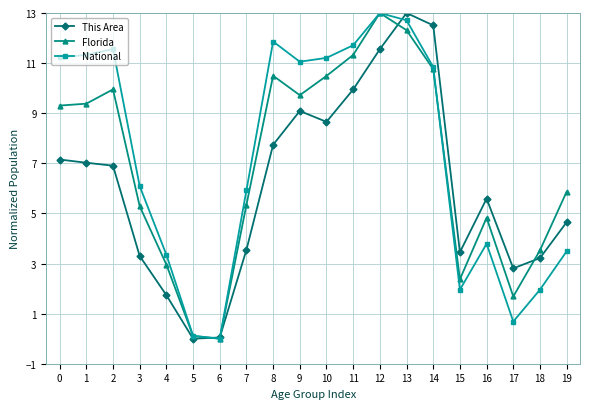

What is the spread (max minus min) of values at 4?

1.6